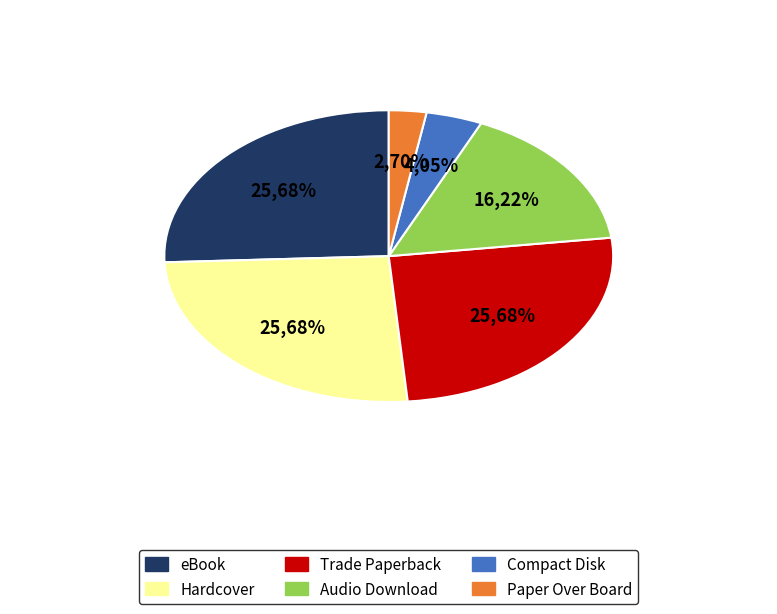

What is the smallest slice in the pie chart?

Paper Over Board